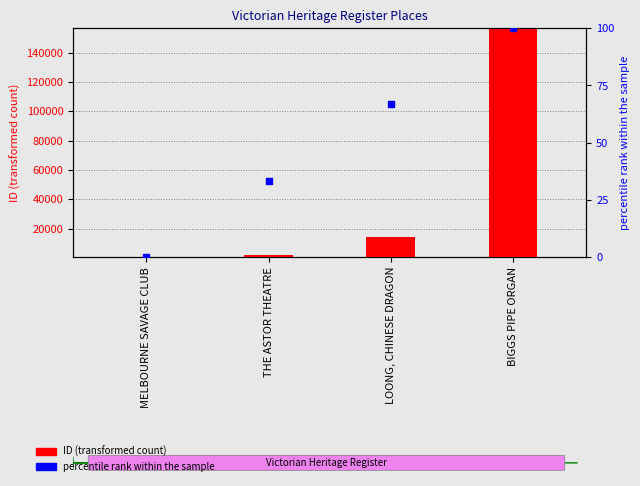

Is the value of ID (transformed count) at LOONG, CHINESE DRAGON greater than the value of percentile rank within the sample at BIGGS PIPE ORGAN?

Yes